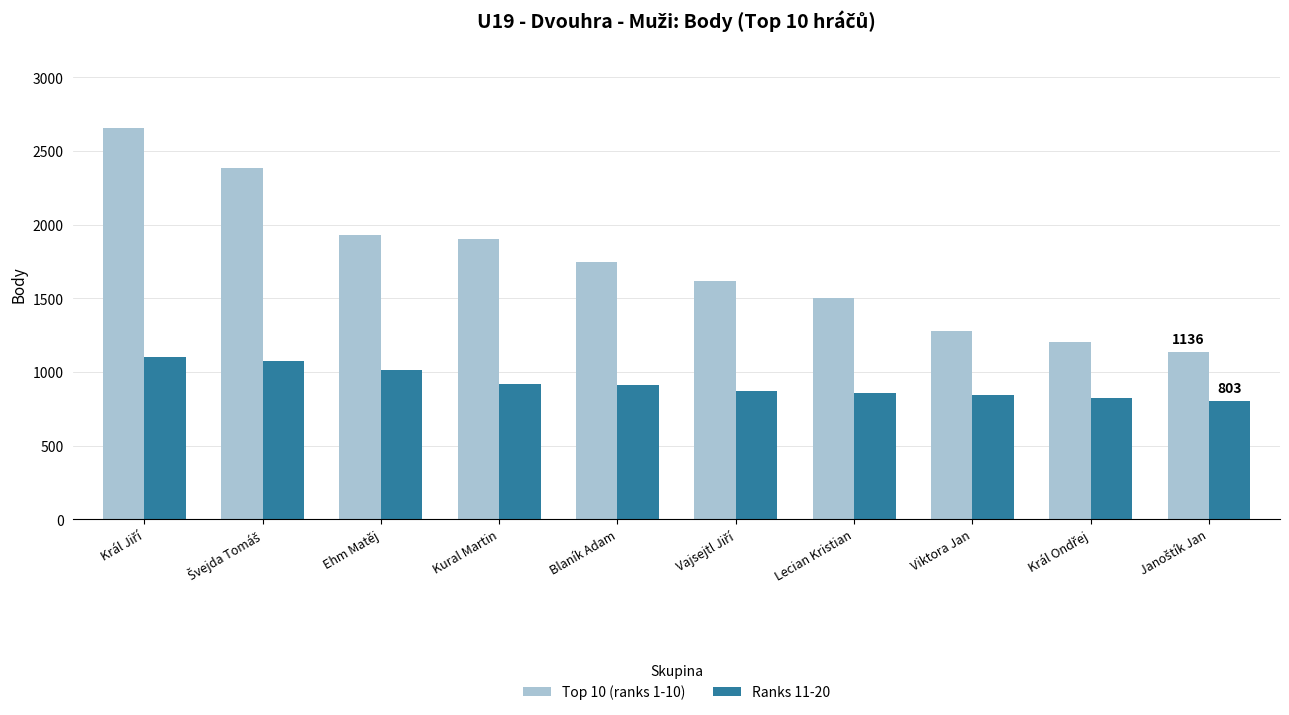

What is the difference between the Top 10 (ranks 1-10) values at Blaník Adam and Lecian Kristian?

240